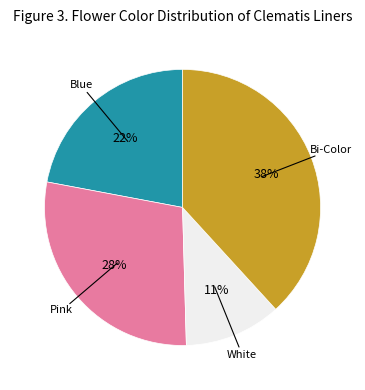

To the nearest percent, what is the difference between the largest and smallest slice percentages?

27%